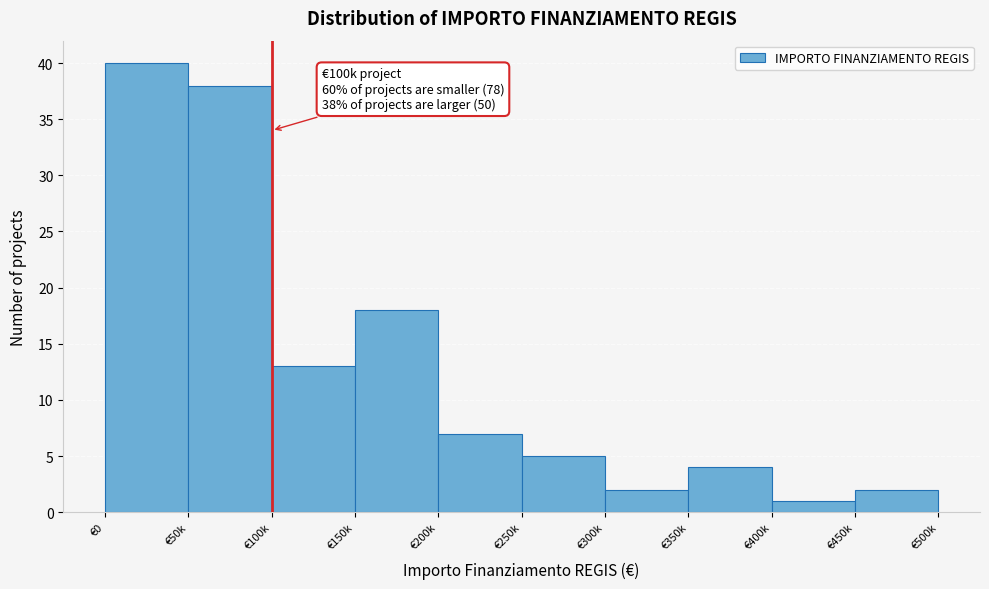

Reading left to right, transcribe all the data shown in this chart.

€0=40	€50k=38	€100k=13	€150k=18	€200k=7	€250k=5	€300k=2	€350k=4	€400k=1	€450k=2